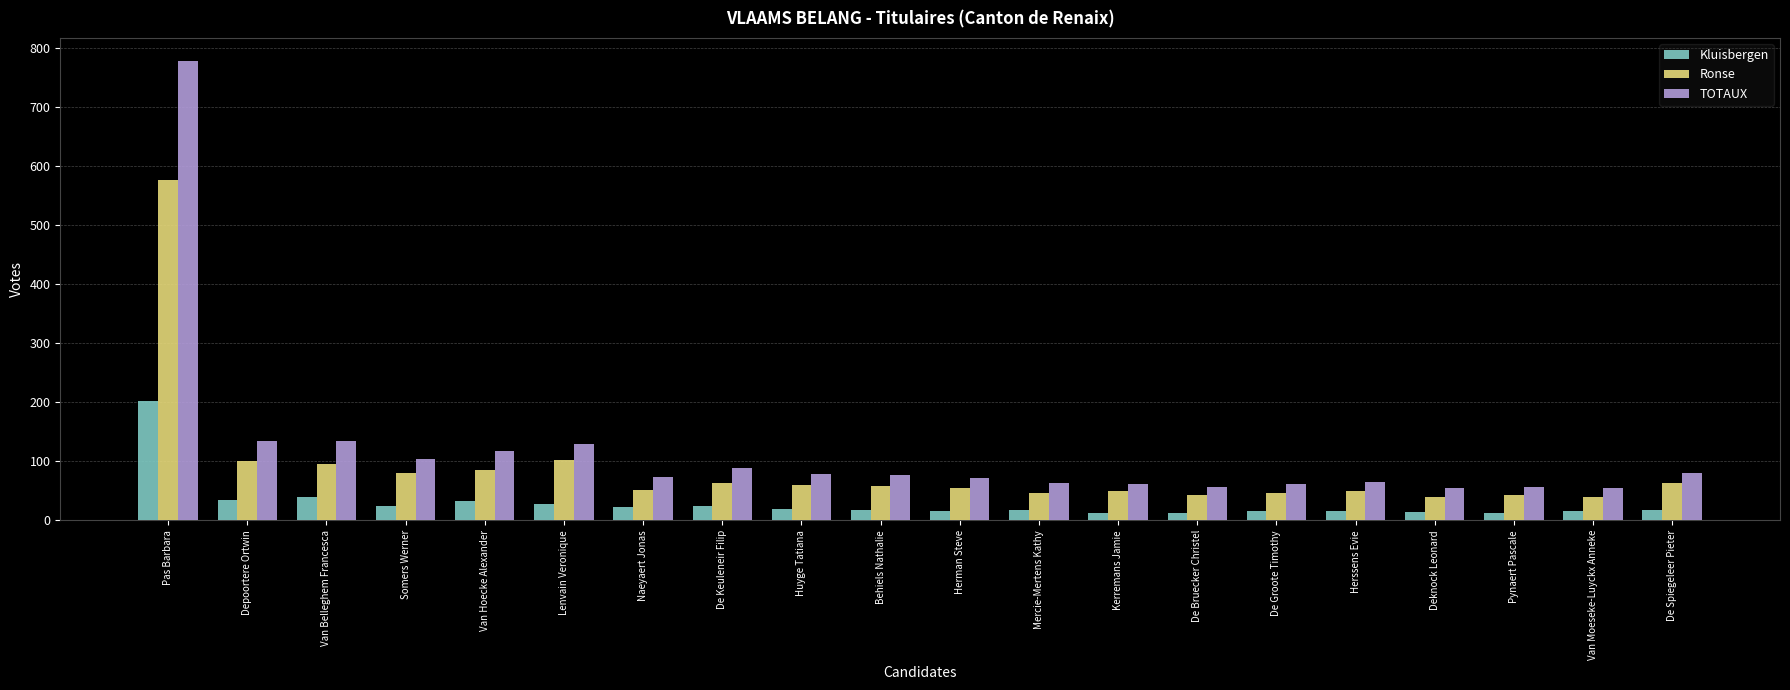

Which category has the highest value in the Ronse series?

Pas Barbara